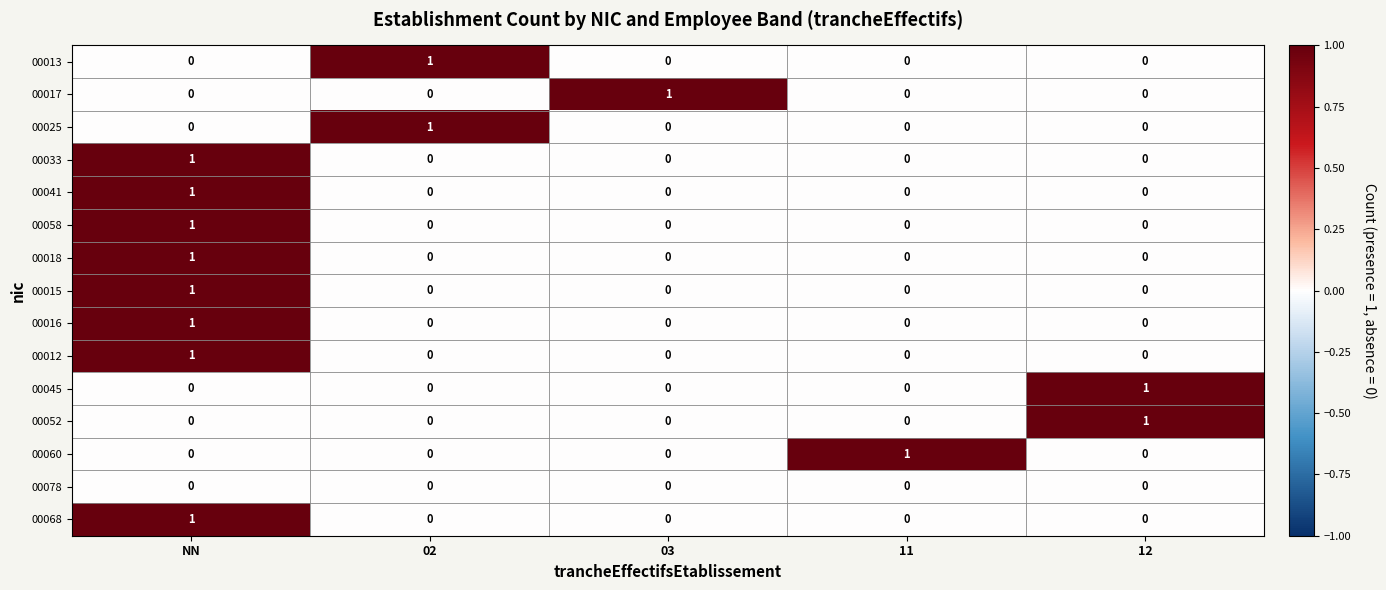

The 00016 series shows 1 at 03. True or false?

False